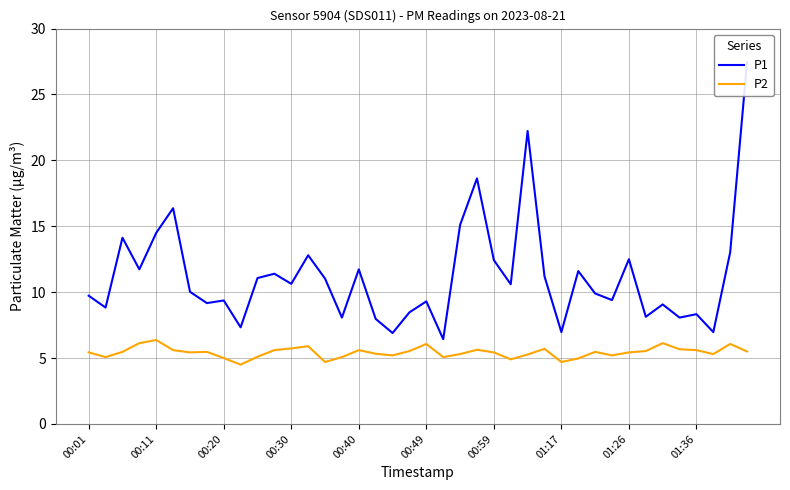

Reading left to right, what are all the values shown in this chart?

P1: 9.7	8.8	14.1	11.7	14.5	16.4	10.0	9.2	9.4	7.3	11.1	11.4	10.6	12.8	11.0	8.1	11.7	8.0	6.9	8.5	9.3	6.4	15.1	18.6	12.4	10.6	22.2	11.2	7.0	11.6	9.9	9.4	12.5	8.1	9.1	8.1	8.3	7.0	13.0	27.5
P2: 5.4	5.1	5.5	6.1	6.4	5.6	5.4	5.5	5.0	4.5	5.1	5.6	5.7	5.9	4.7	5.1	5.6	5.3	5.2	5.5	6.1	5.1	5.3	5.6	5.4	4.9	5.3	5.7	4.7	5.0	5.5	5.2	5.4	5.5	6.1	5.7	5.6	5.3	6.1	5.5